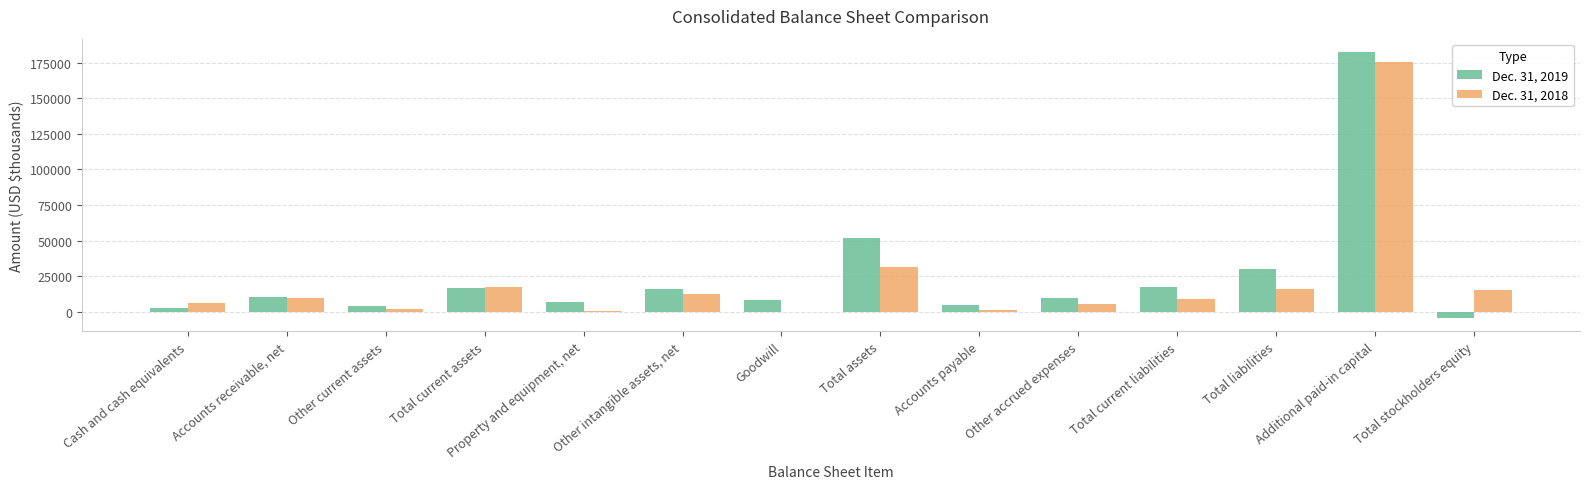

At which label does Dec. 31, 2019 reach its peak?

Additional paid-in capital